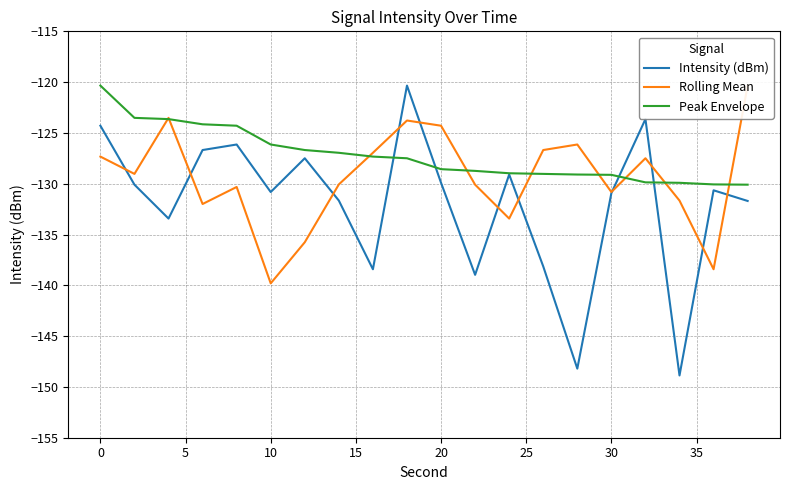

The Intensity (dBm) series shows -124.3 at 0. True or false?

True